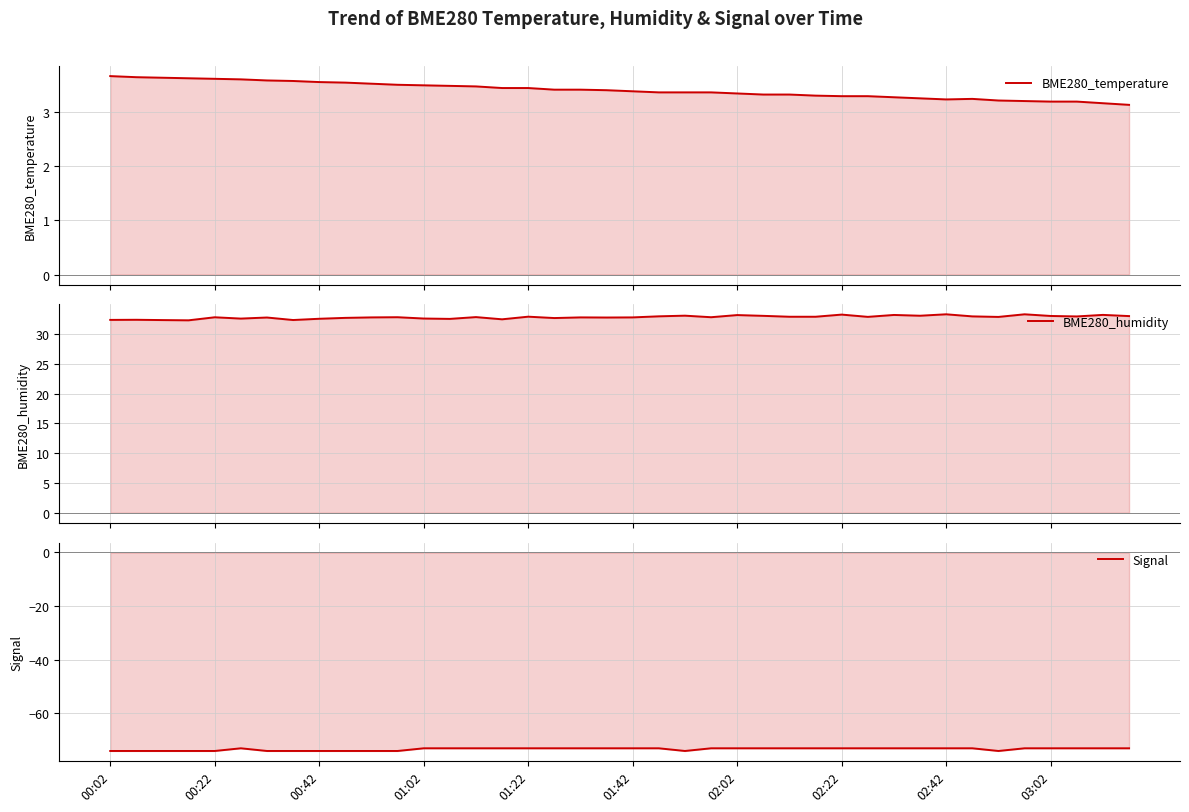

At 00:42, list the series in order from smallest to largest.

Signal, BME280_temperature, BME280_humidity